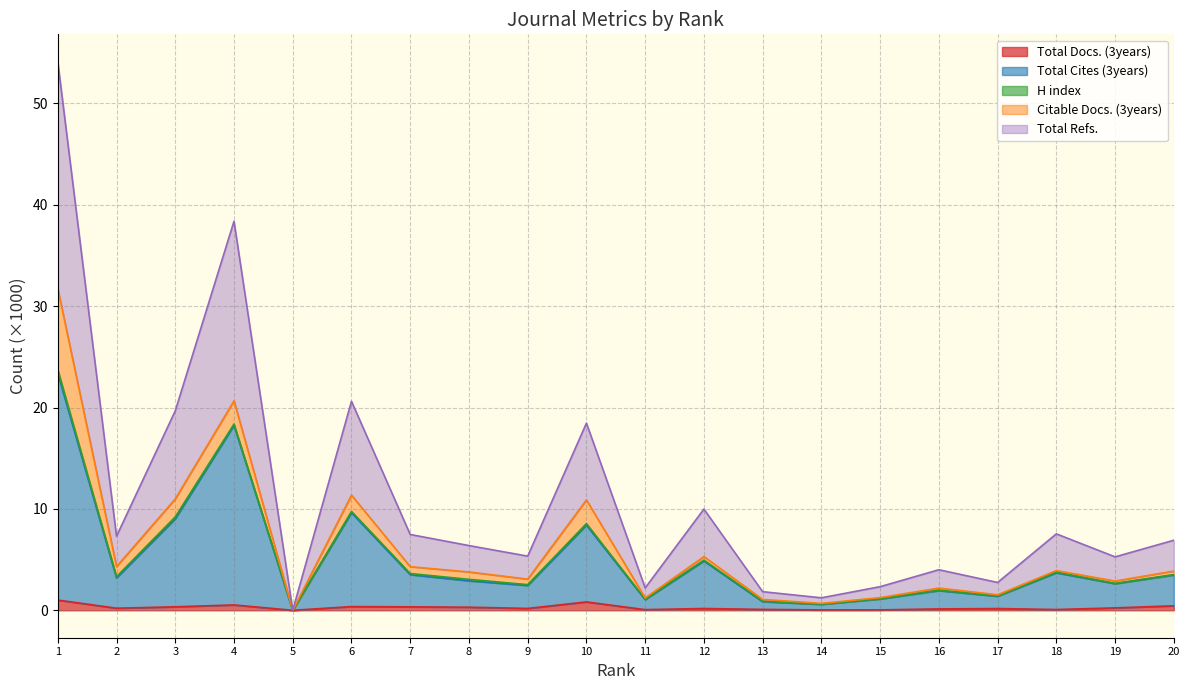

Which category has the highest value across all series?

1